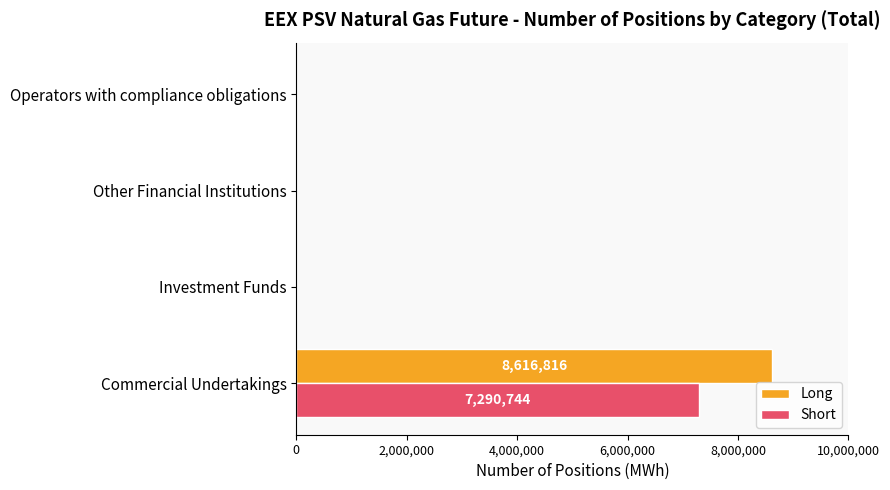

How many data points does each series have?

4